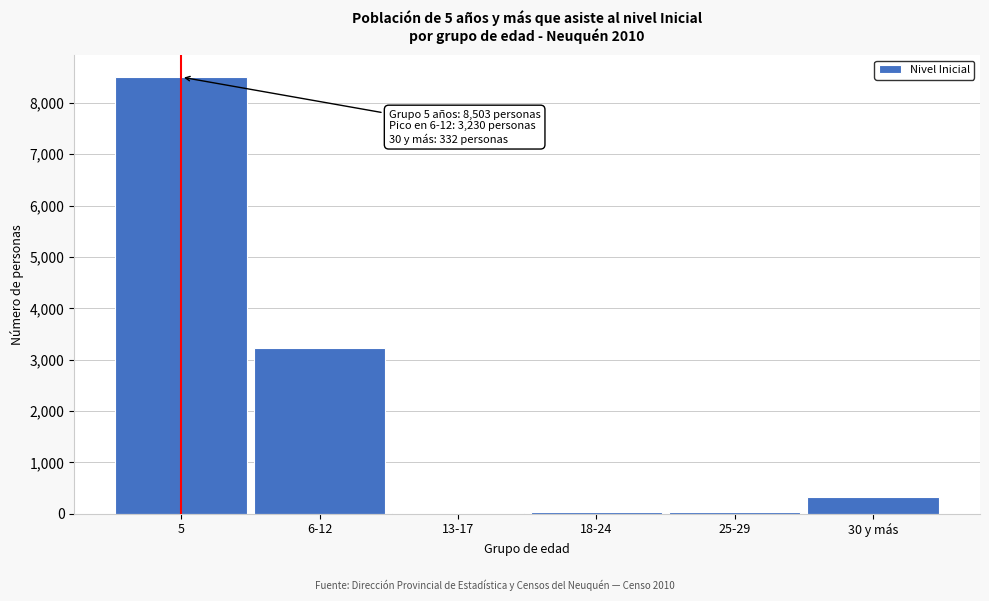

Is it true that the value at 5 is 8503?

True